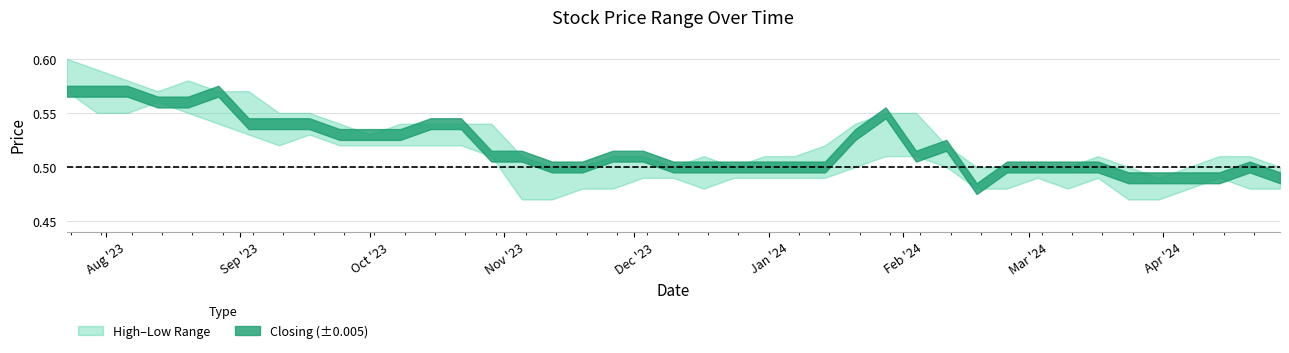

Rank the categories by Closing value from highest to lowest.

27/08/2023, 06/08/2023, 30/07/2023, 23/07/2023, 20/08/2023, 13/08/2023, 28/01/2024, 22/10/2023, 15/10/2023, 17/09/2023, 10/09/2023, 03/09/2023, 21/01/2024, 08/10/2023, 01/10/2023, 24/09/2023, 11/02/2024, 04/02/2024, 03/12/2023, 26/11/2023, 05/11/2023, 29/10/2023, 21/04/2024, 17/03/2024, 10/03/2024, 03/03/2024, 25/02/2024, 14/01/2024, 07/01/2024, 31/12/2023, 24/12/2023, 17/12/2023, 10/12/2023, 19/11/2023, 12/11/2023, 28/04/2024, 14/04/2024, 31/03/2024, 24/03/2024, 18/02/2024